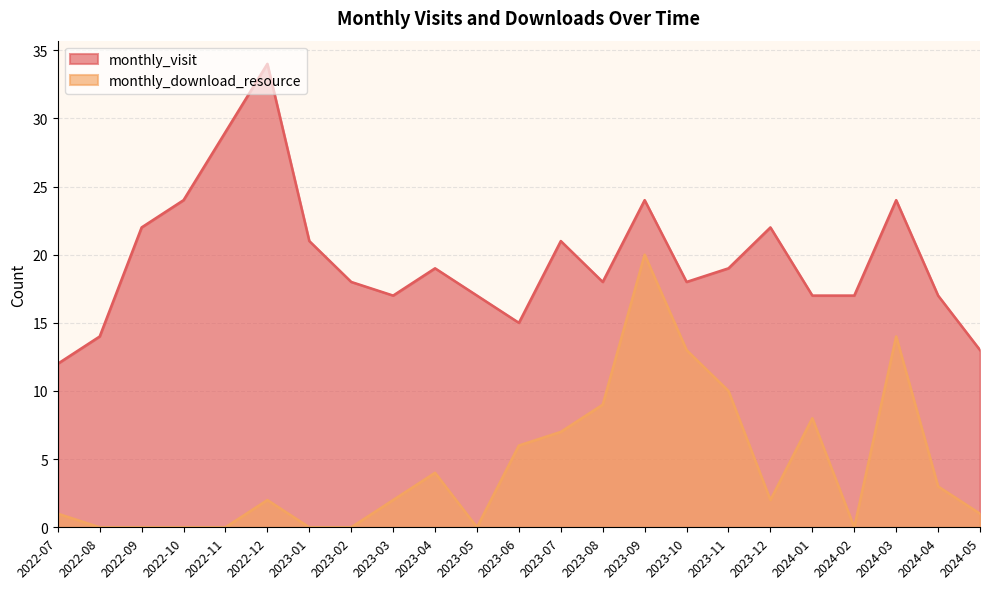

Between 2023-09 and 2022-09, which is larger?

2023-09